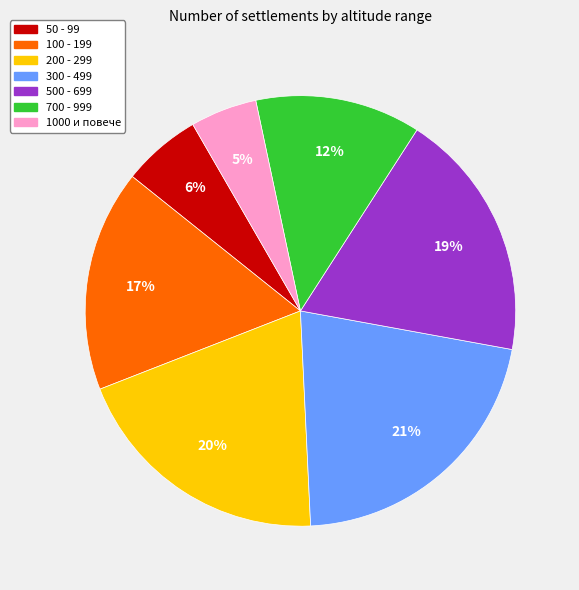

How many slices are in this pie chart?

7